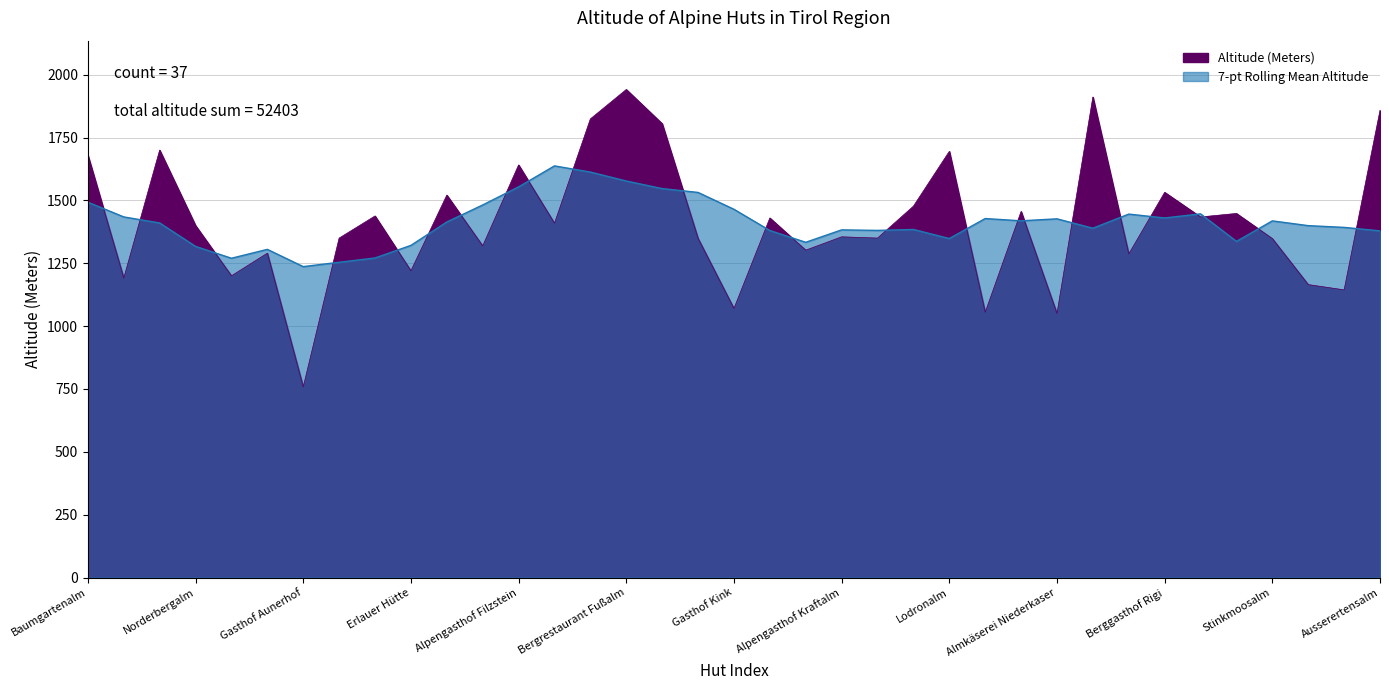

What is the label of the 26th point from the left?

Alpengasthaus Moderstock